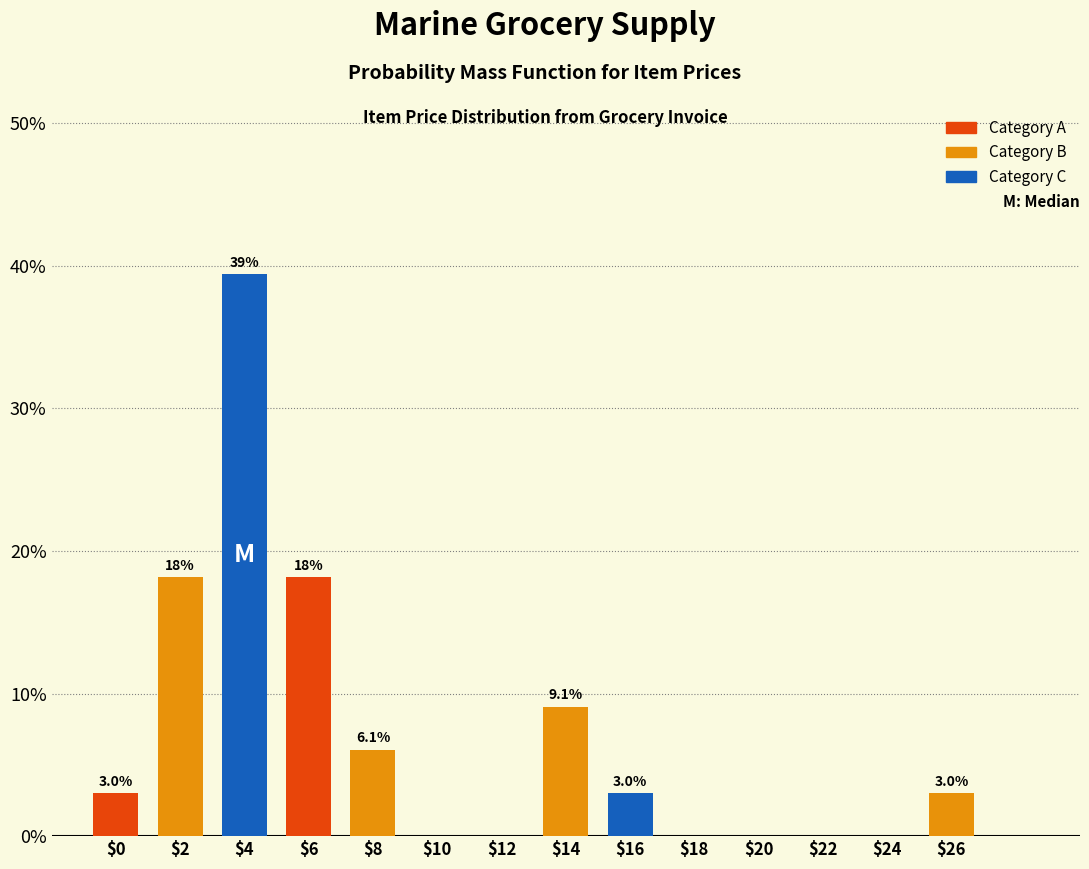

What is the maximum value shown in the chart?

39.4